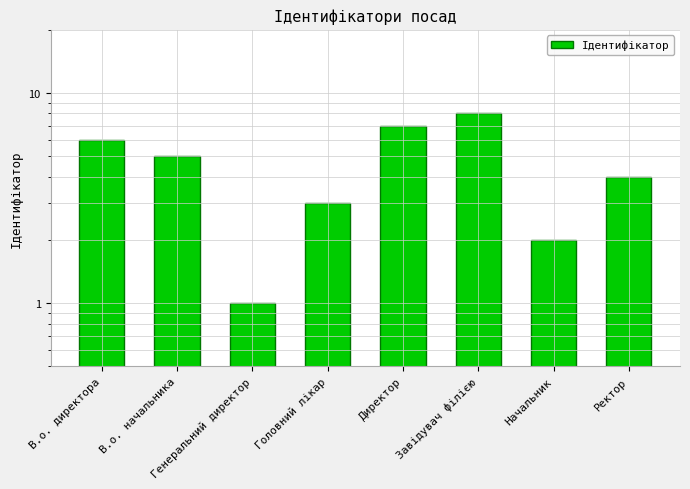

What value does the data have at Начальник?

2